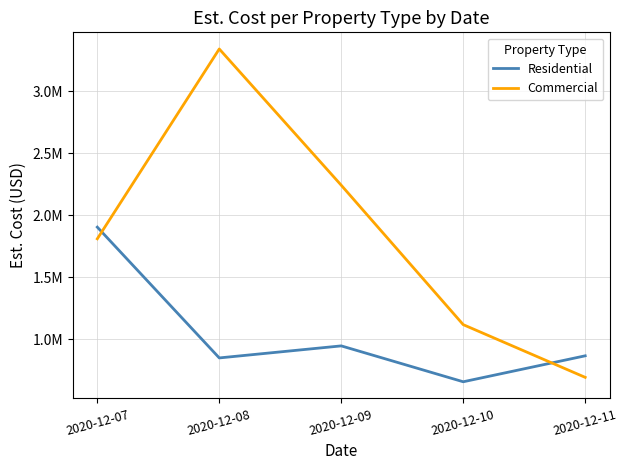

What is the highest value of the Commercial series?

3341265